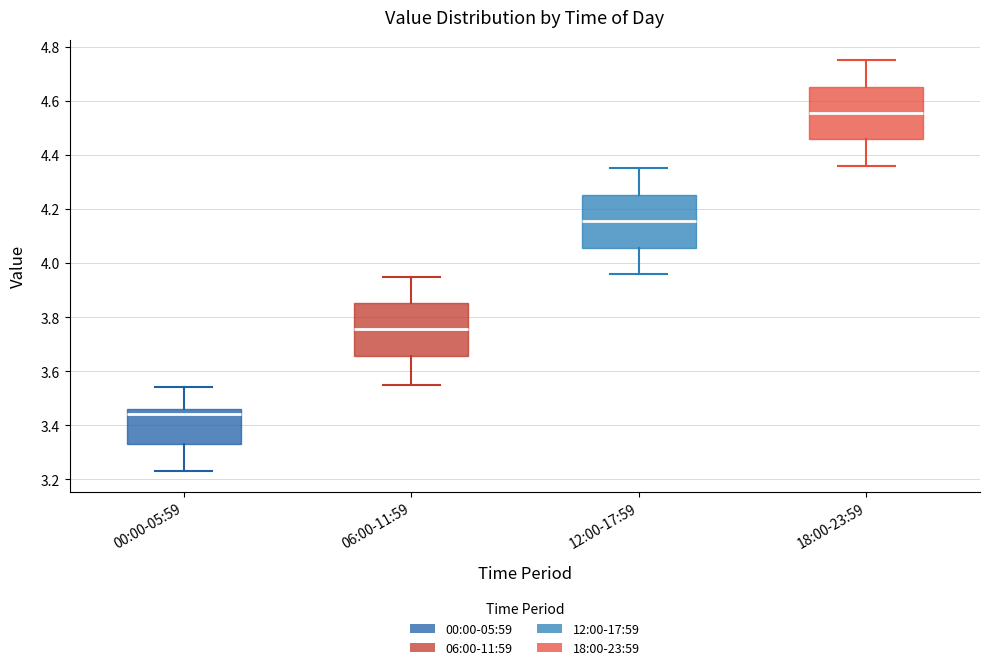

Reading left to right, transcribe this box plot: for each box, give where its median line is, the range the box spans, and where its two whiskers end, as read against the y-axis. The values are not printed on the chart, so give them approximately, as read against the axis.

00:00-05:59: median 3.44, box 3.34 to 3.46, whiskers 3.24 to 3.54
06:00-11:59: median 3.76, box 3.66 to 3.86, whiskers 3.56 to 3.96
12:00-17:59: median 4.16, box 4.06 to 4.26, whiskers 3.96 to 4.36
18:00-23:59: median 4.56, box 4.46 to 4.66, whiskers 4.36 to 4.76